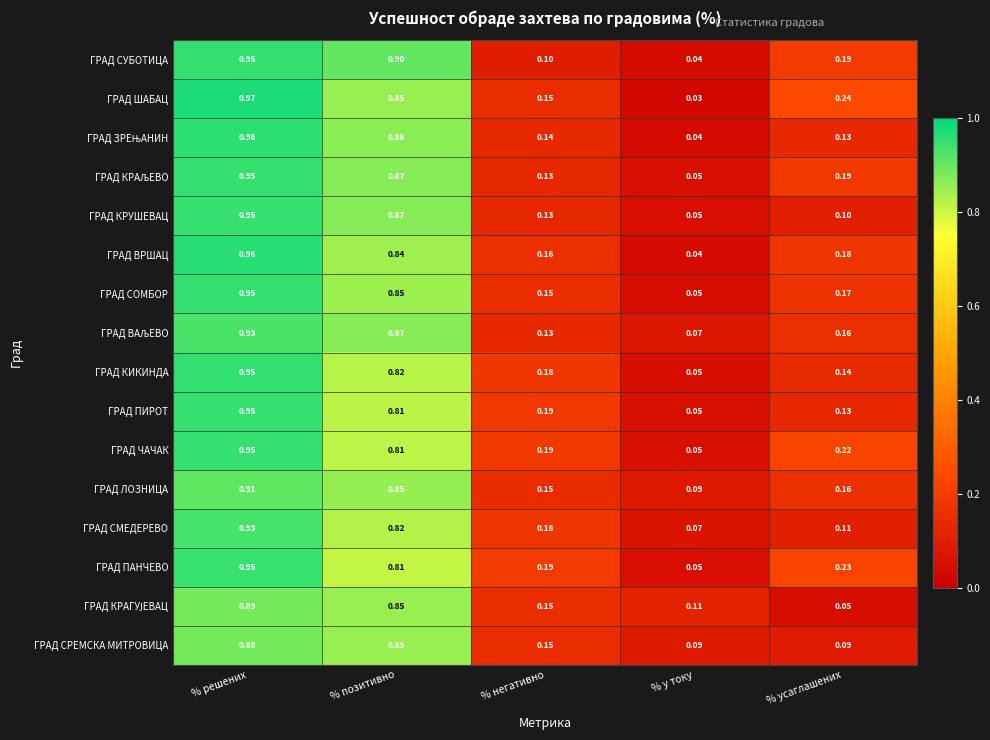

At how many categories does at least one series exceed 0?

5